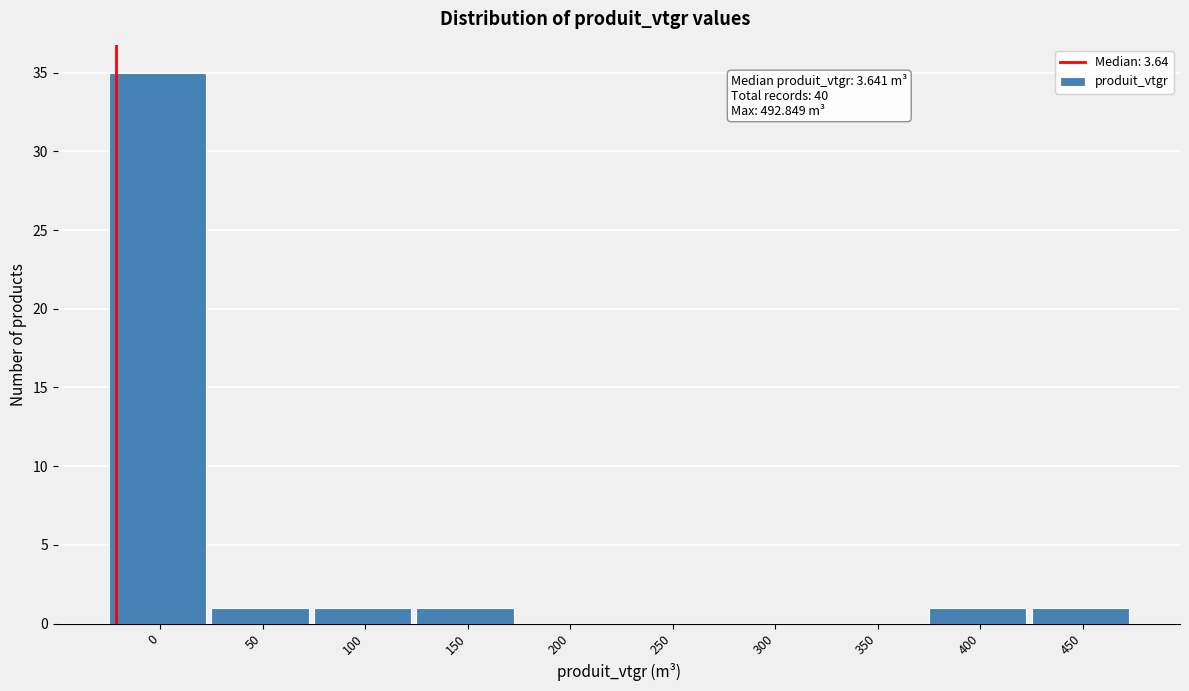

Reading left to right, transcribe all the data shown in this chart.

0=35	50=1	100=1	150=1	200=0	250=0	300=0	350=0	400=1	450=1